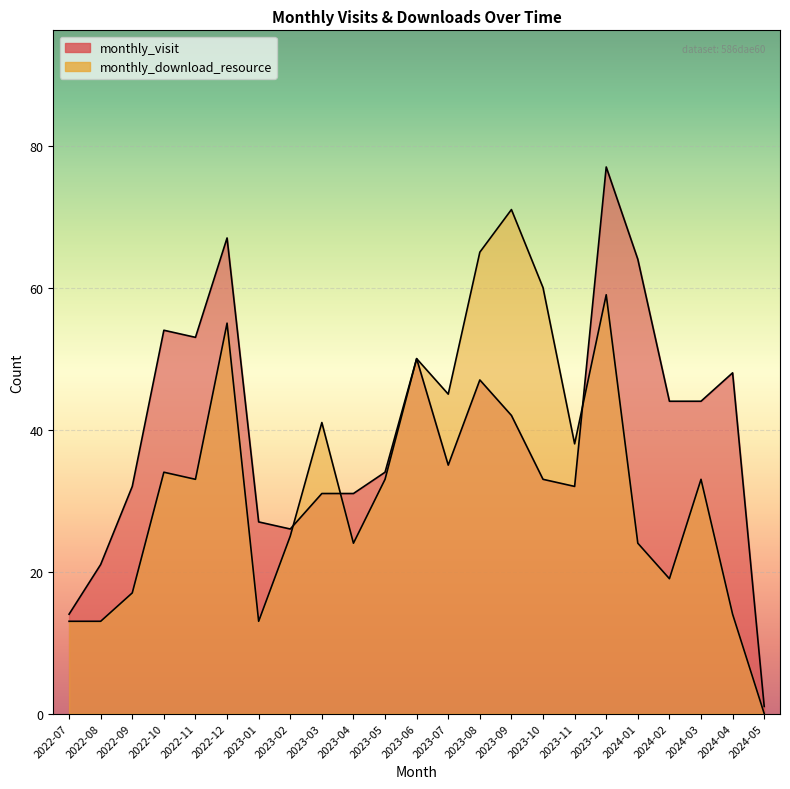

At which label does monthly_download_resource reach its peak?

2023-09